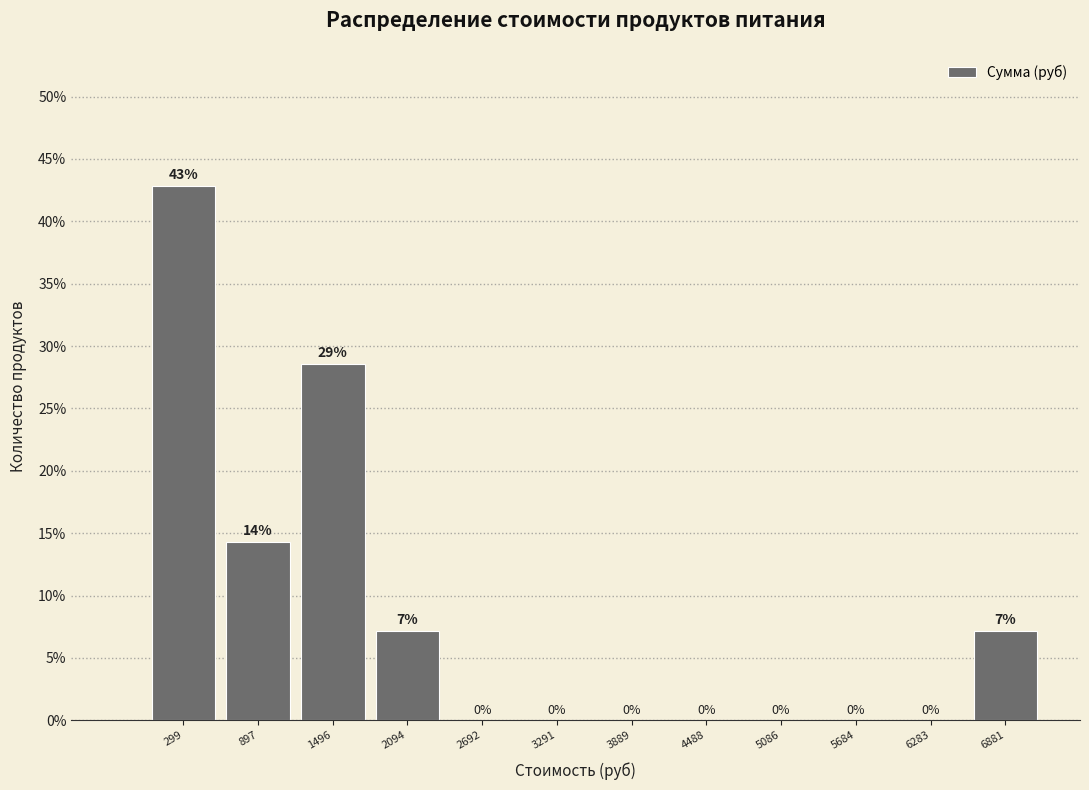

Which range on the x-axis has the tallest bar?

0 to 600